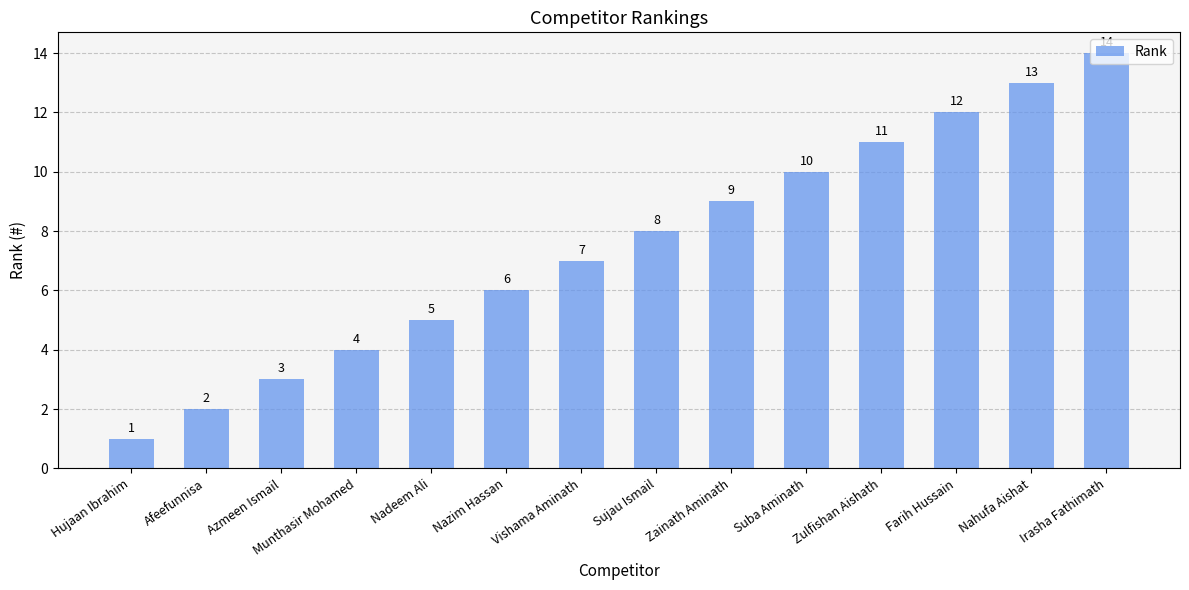

How many bars are there in total?

14